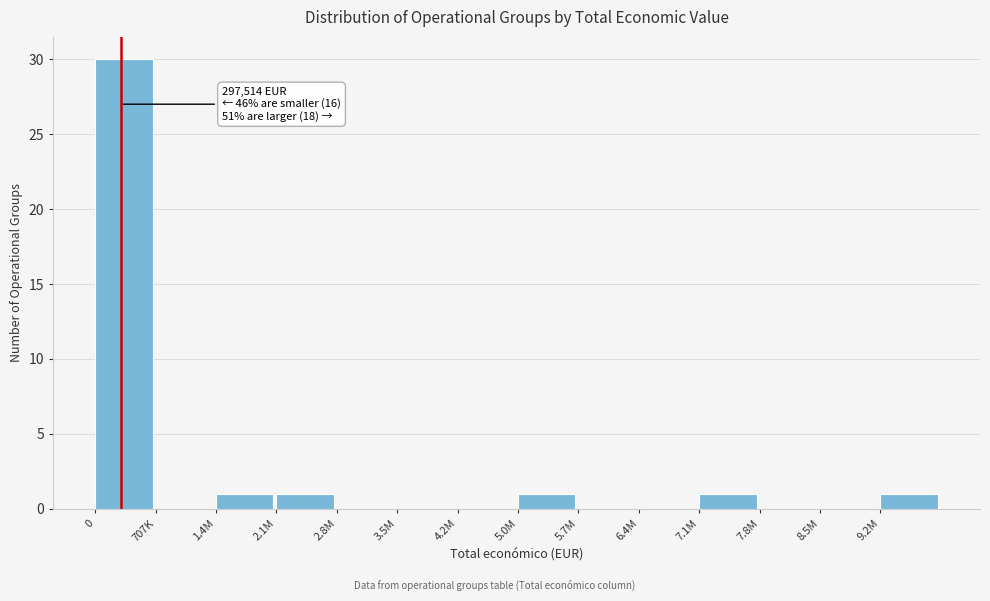

Reading right to left, what are all the values shown in this chart?

9.2M=1	8.5M=0	7.8M=0	7.1M=1	6.4M=0	5.7M=0	5.0M=1	4.2M=0	3.5M=0	2.8M=0	2.1M=1	1.4M=1	707K=0	0=30